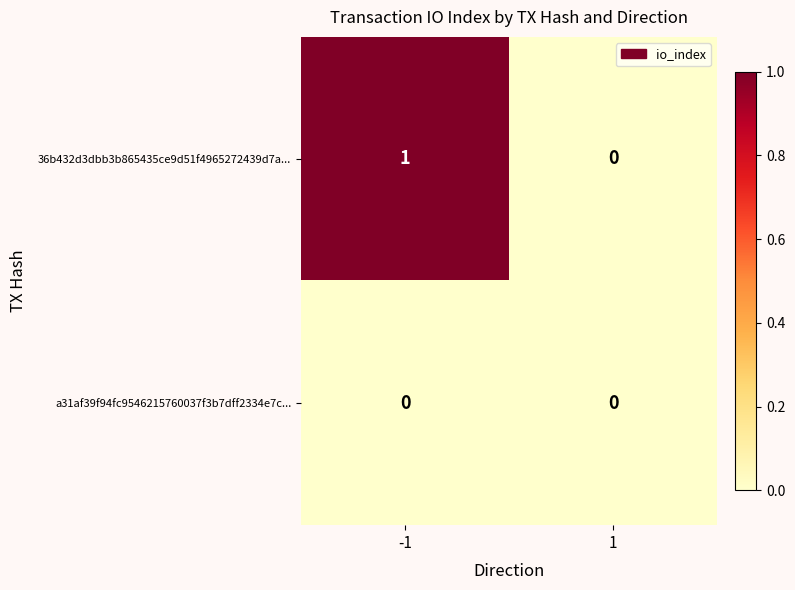

At -1, list the series in order from smallest to largest.

a31af39f94fc9546215760037f3b7dff2334e7c..., 36b432d3dbb3b865435ce9d51f4965272439d7a...